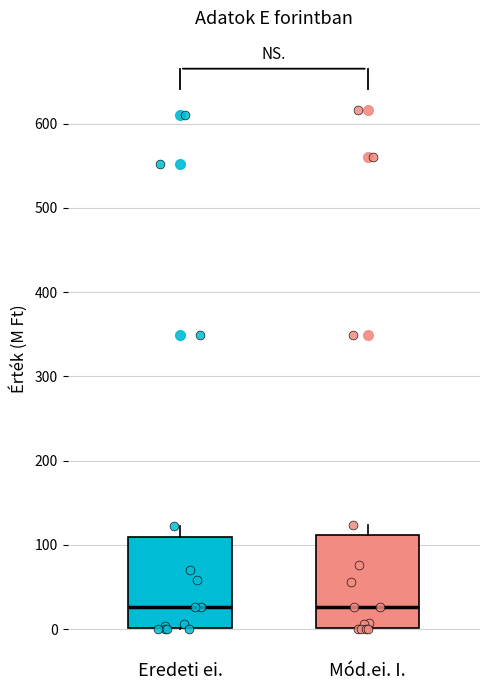

Reading left to right, read every box against the y-axis: the position of its median line, the range the box covers, and the ends of its whiskers. The values are not printed on the chart, so give them approximately, as read against the axis.

Eredeti ei.: median 30, box 0 to 110, whiskers 0 to 120
Mód.ei. I.: median 30, box 0 to 110, whiskers 0 to 120